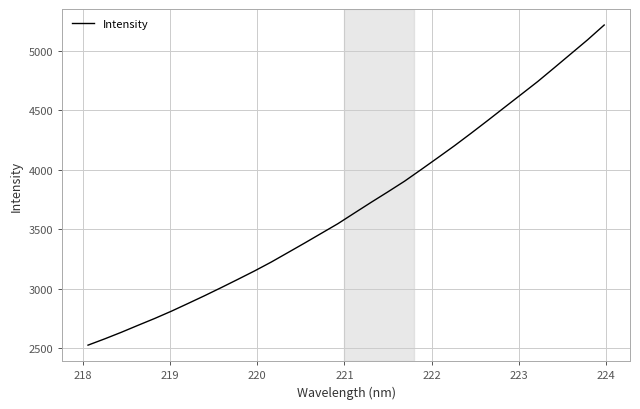

True or false: there are more than 2 points higher than both neighbors.

False